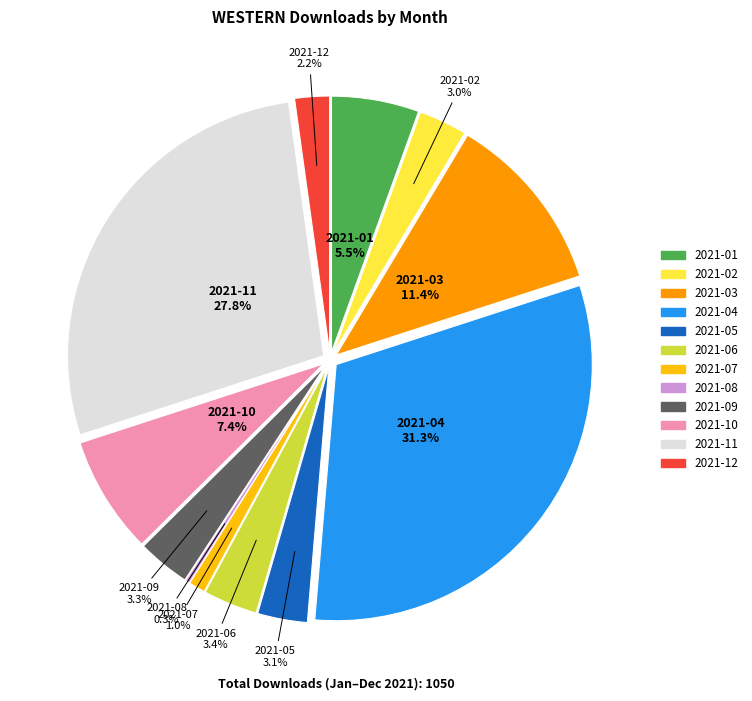

Is it true that 2021-10 is 1% of the pie?

False